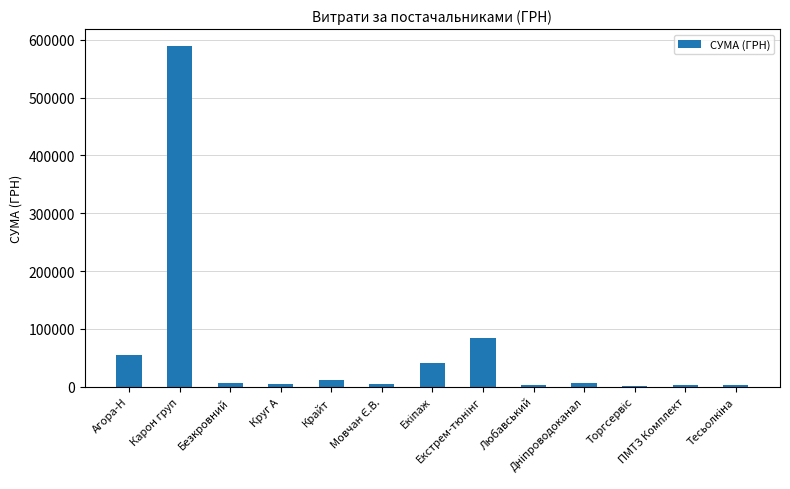

What is the maximum value shown in the chart?

589293.8